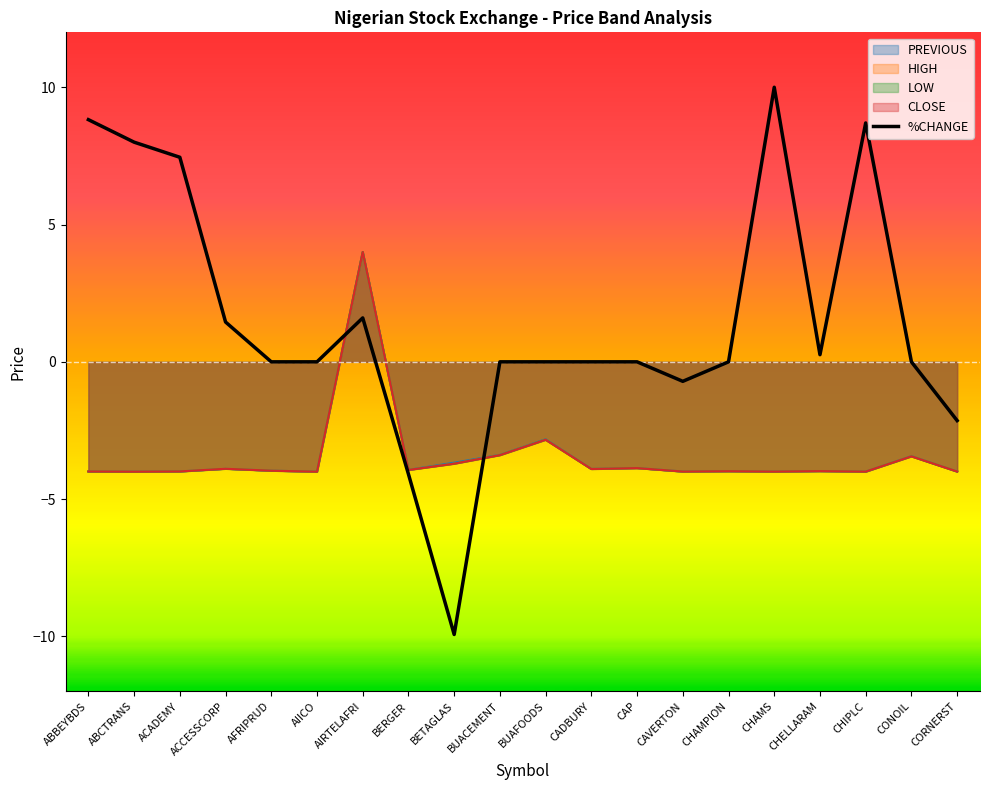

How many positive values are there?

8